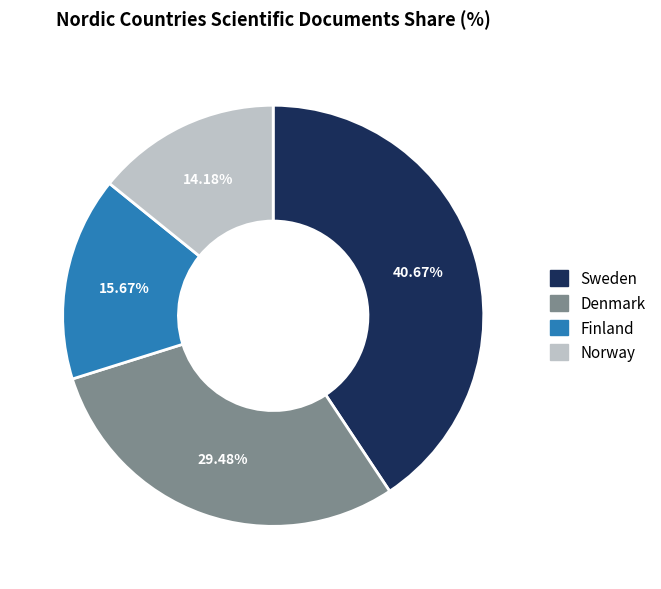

How many slices are in this pie chart?

4